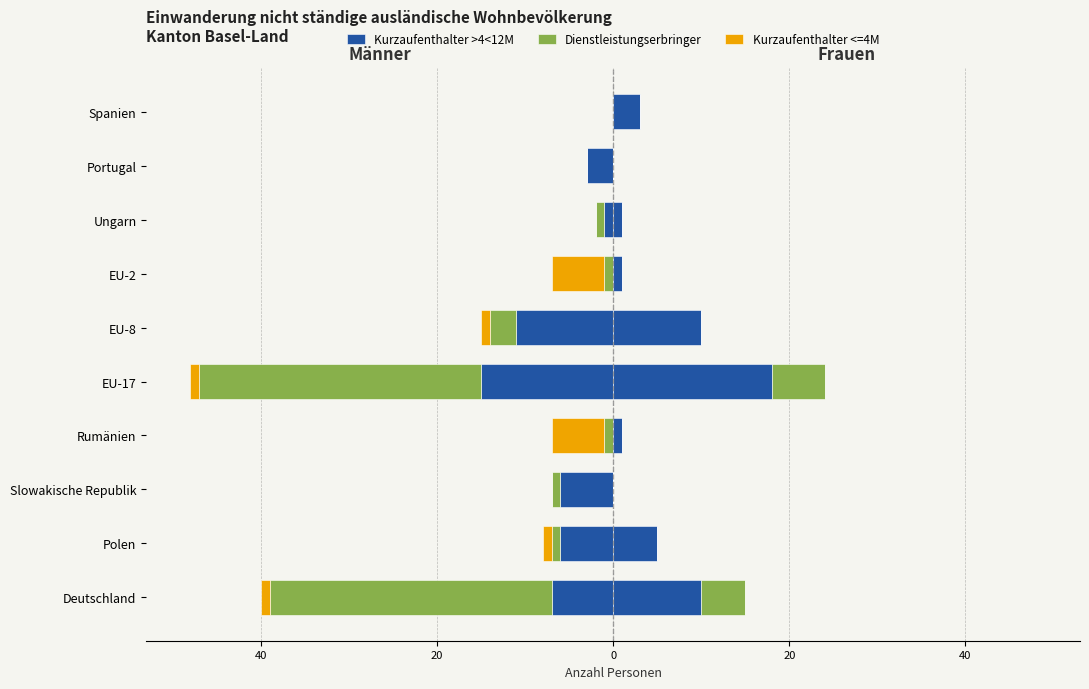

What is the value of the Männer (Kurzaufenthalter <=4M) bar at the 4th from the left?

-6.0